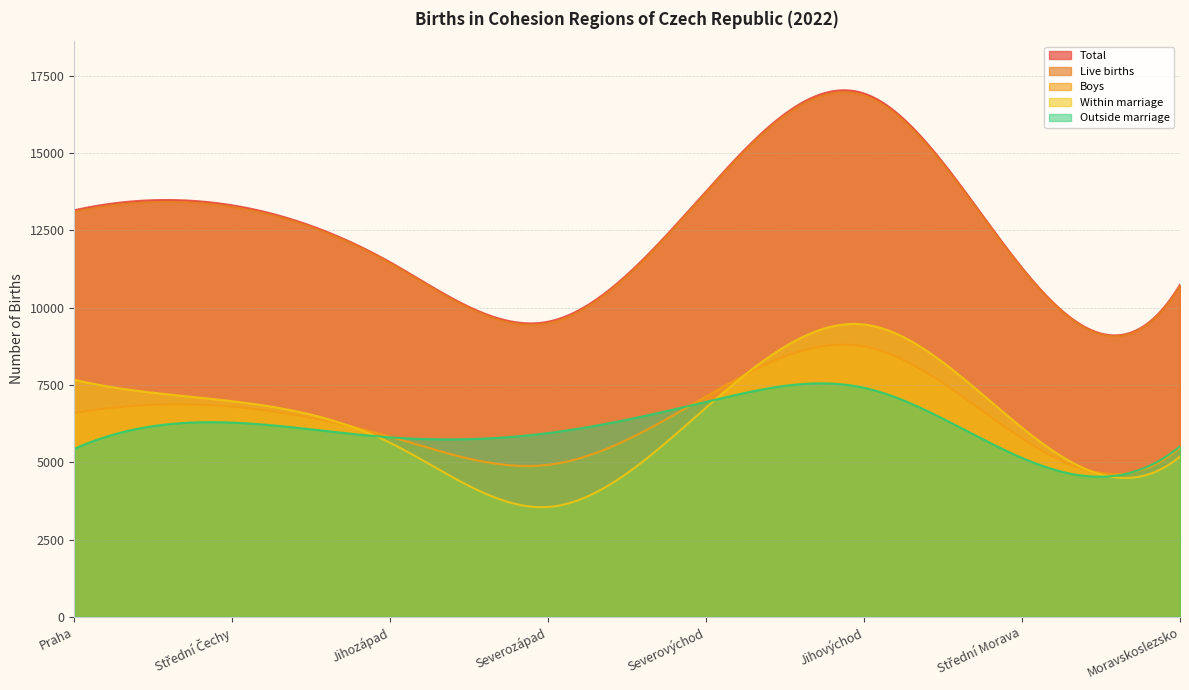

What are all the series names shown in the legend?

Total, Live births, Boys, Within marriage, Outside marriage